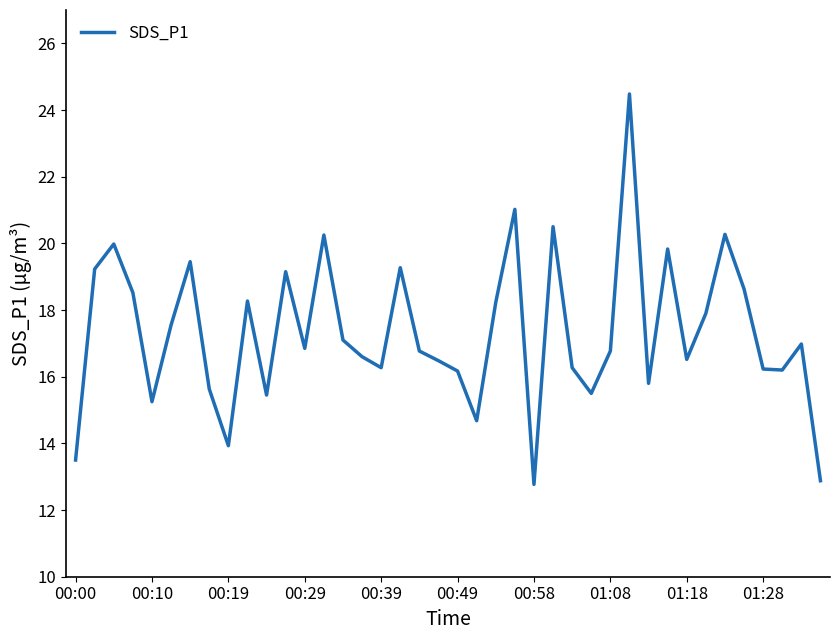

What is the difference between the maximum and second lowest values?

11.6